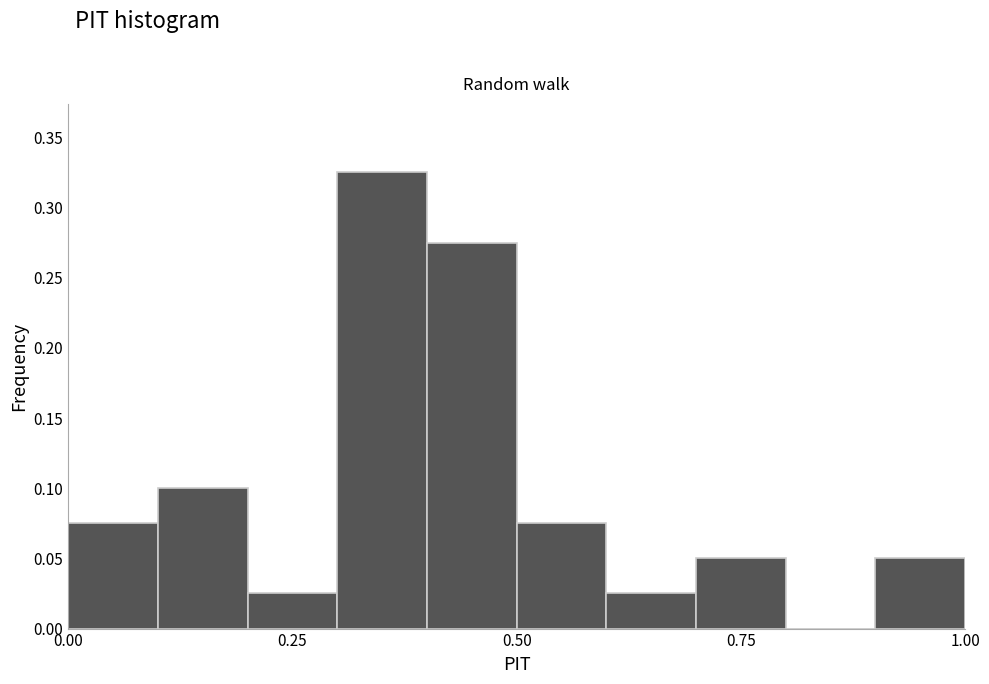

Around what value on the x-axis is the tallest bar? Give the approximate position of its centre, as read against the axis.

0.35